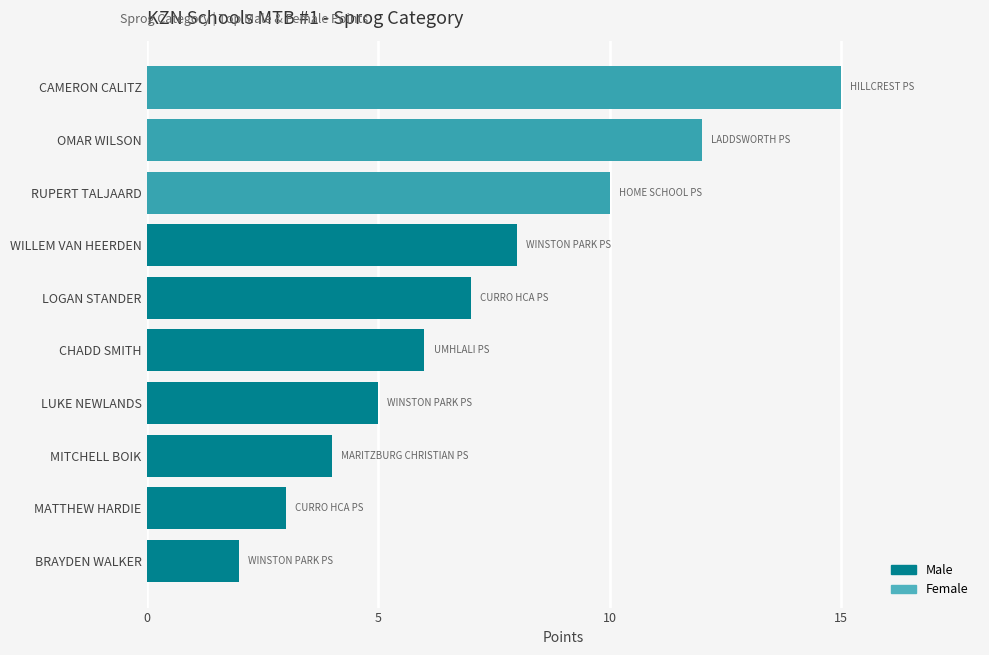

How many data points does each series have?

10